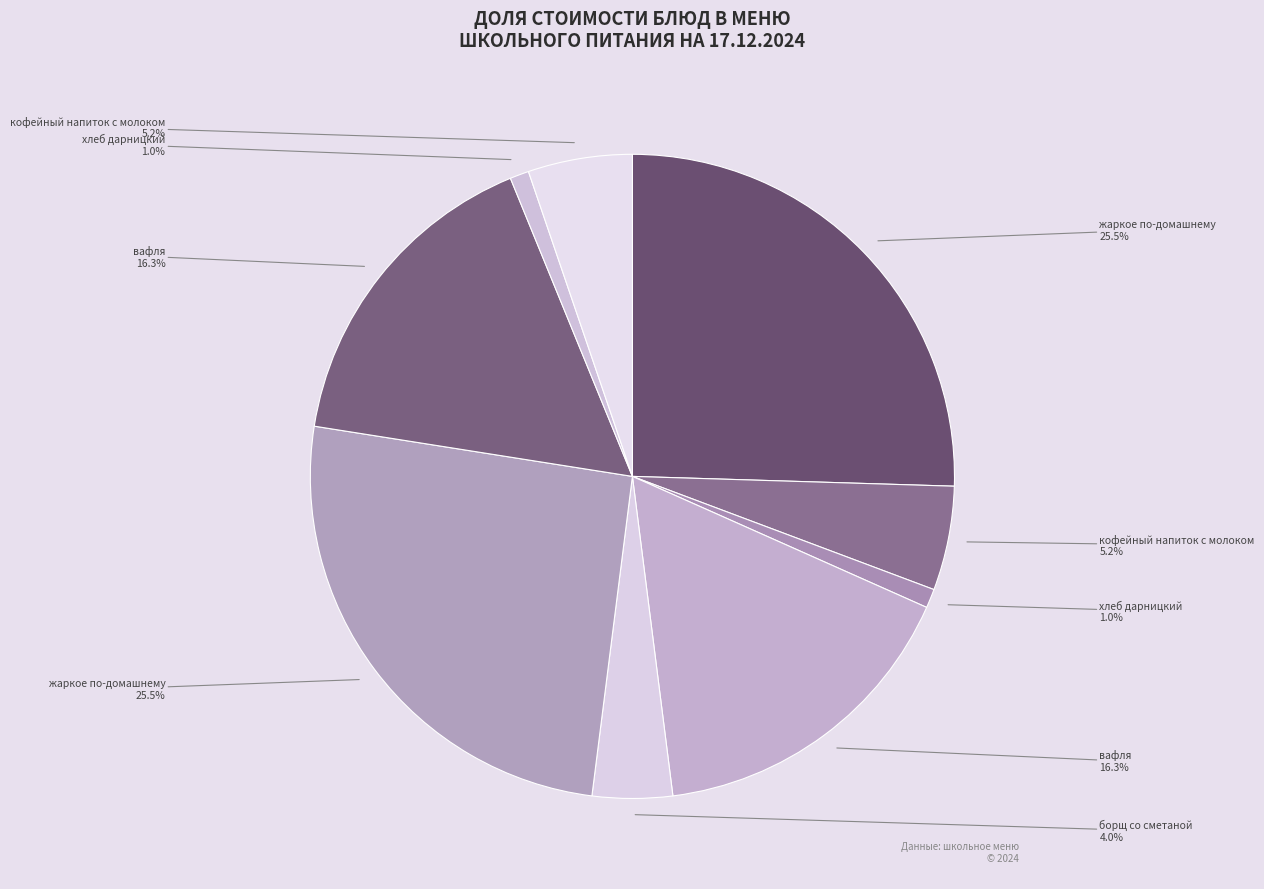

Count the number of slices in the pie.

9